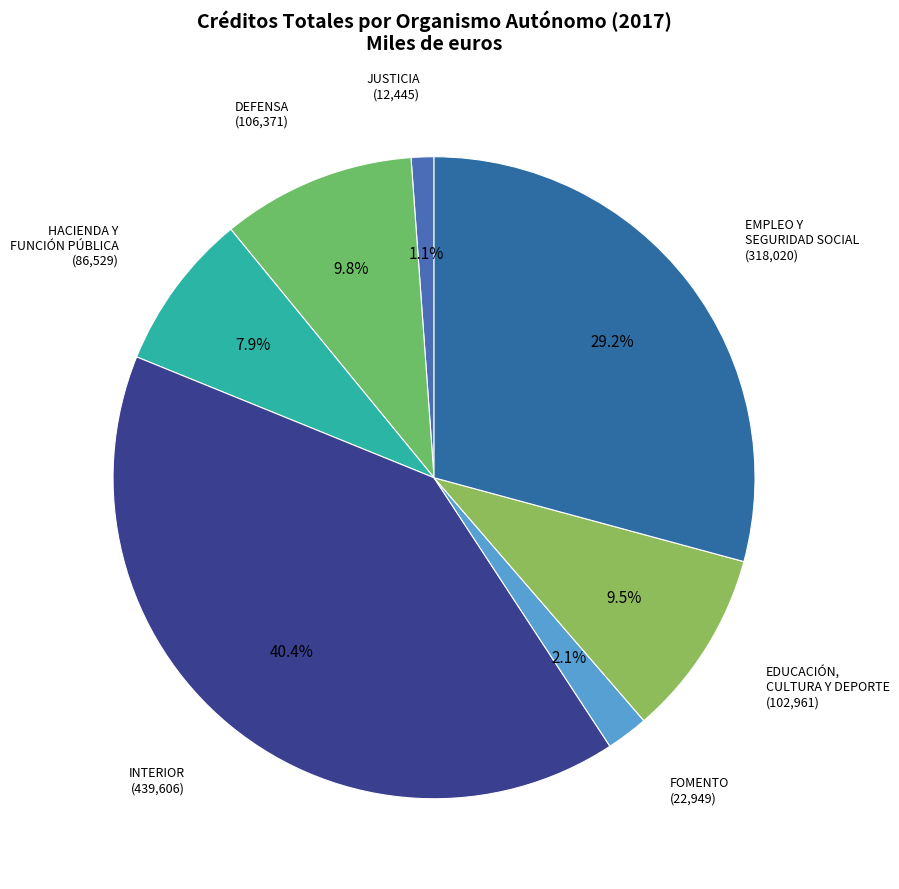

Rank the categories by value from highest to lowest.

INTERIOR, EMPLEO Y SEGURIDAD SOCIAL, DEFENSA, EDUCACIÓN, CULTURA Y DEPORTE, HACIENDA Y FUNCIÓN PÚBLICA, FOMENTO, JUSTICIA